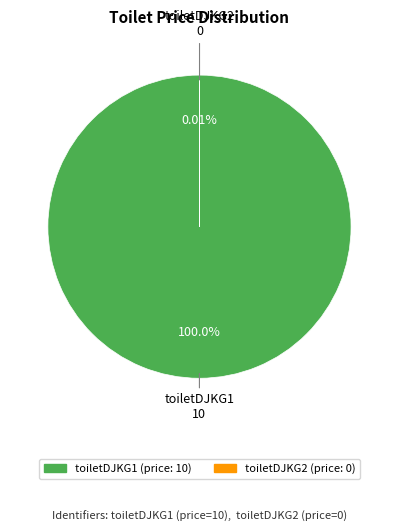

To the nearest percent, what portion does toiletDJKG1 represent?

100%